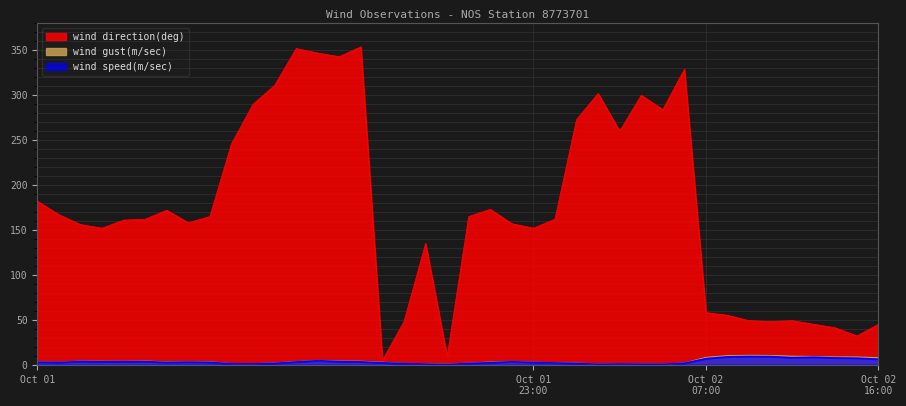

At which label does wind direction(deg) first exceed 162?

Oct 01